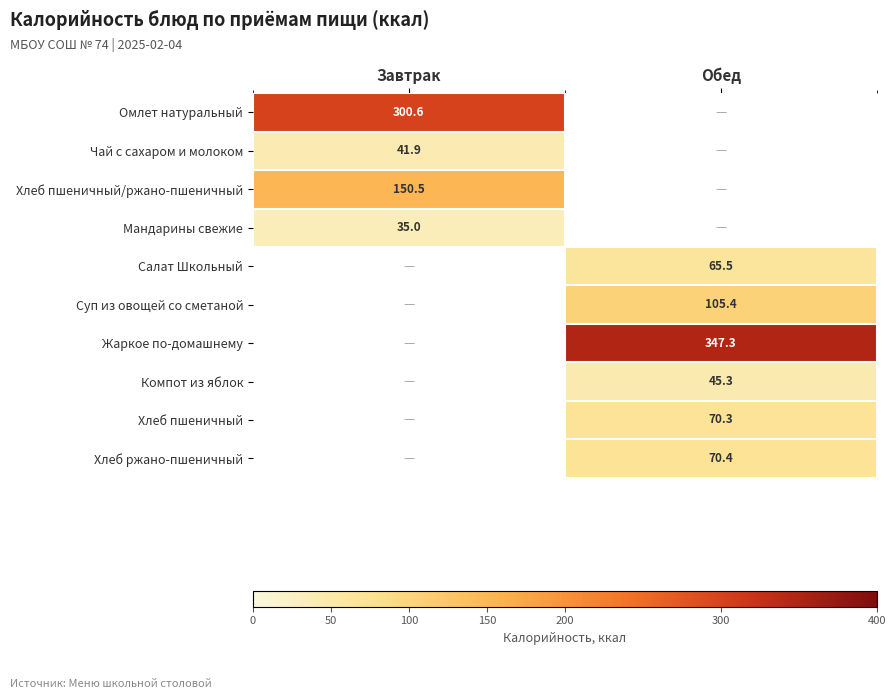

The Мандарины свежие series shows 35.0 at Завтрак. True or false?

True